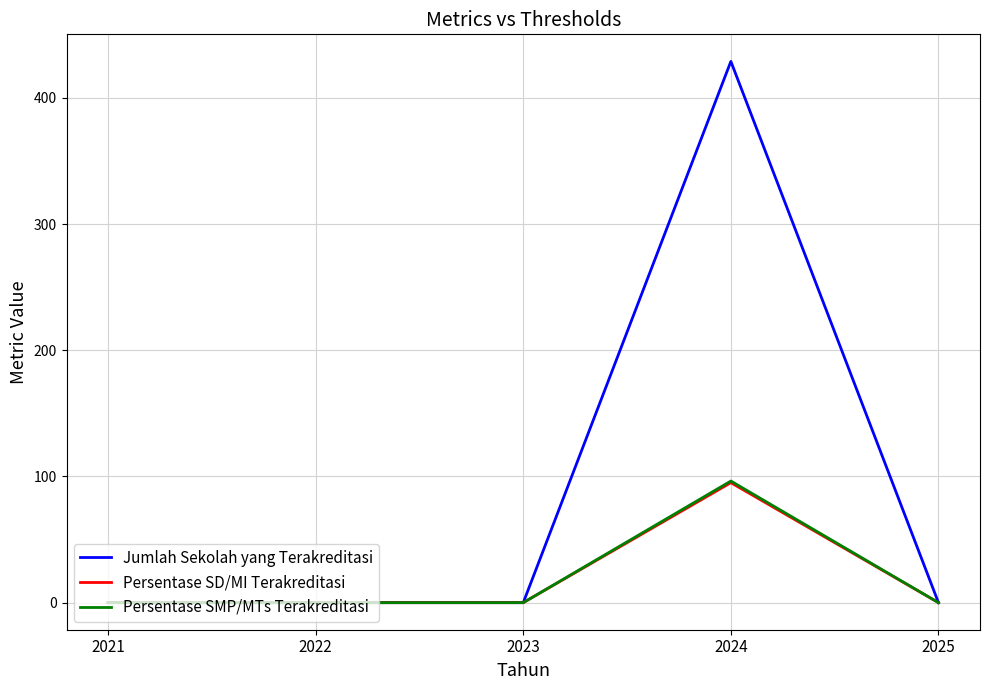

Reading left to right, what are all the values shown in this chart?

Jumlah Sekolah yang Terakreditasi: 2021=0.0	2022=0.0	2023=0.0	2024=429.0	2025=0.0
Persentase SD/MI Terakreditasi: 2021=0.0	2022=0.0	2023=0.0	2024=95.1	2025=0.0
Persentase SMP/MTs Terakreditasi: 2021=0.0	2022=0.0	2023=0.0	2024=96.4	2025=0.0